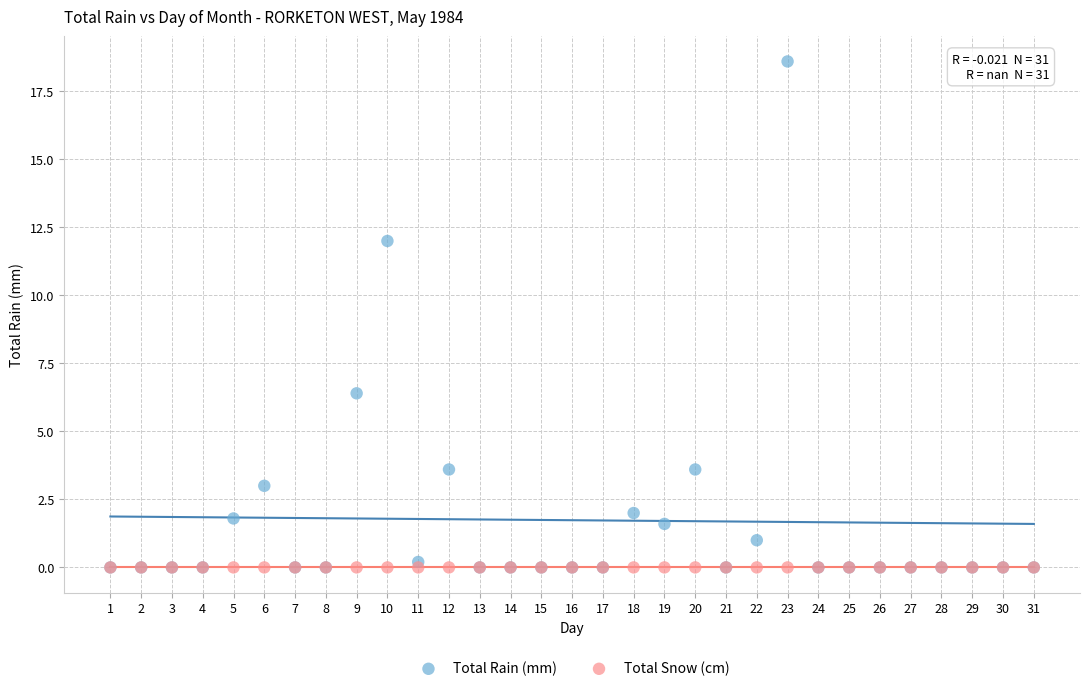

What are all the series names shown in the legend?

Total Rain (mm), Total Snow (cm)